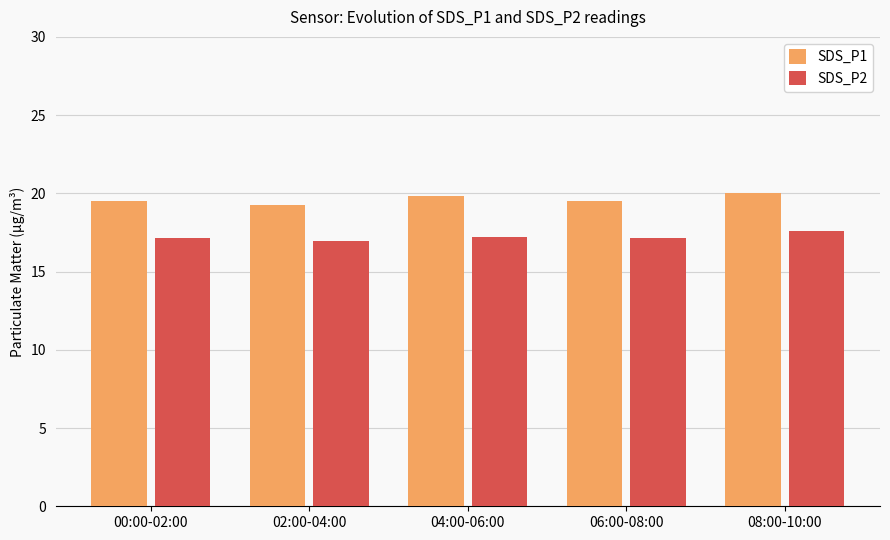

Where is SDS_P1 nearest to the value 19?

02:00-04:00